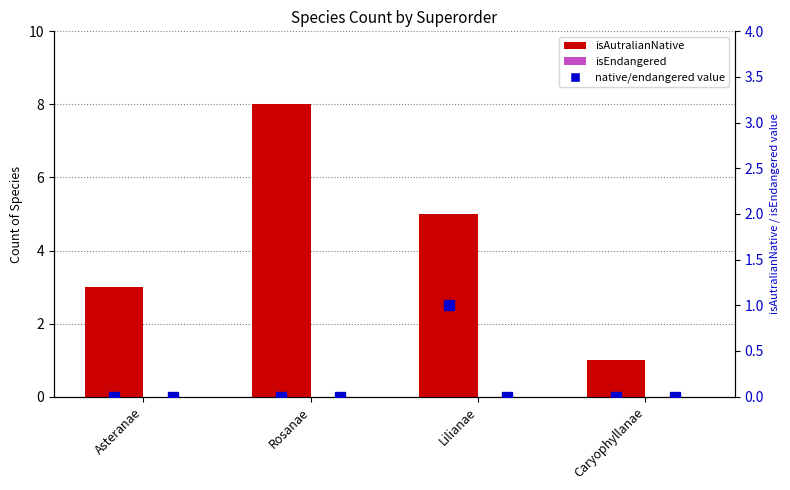

What is the spread (max minus min) of values at Caryophyllanae?

1